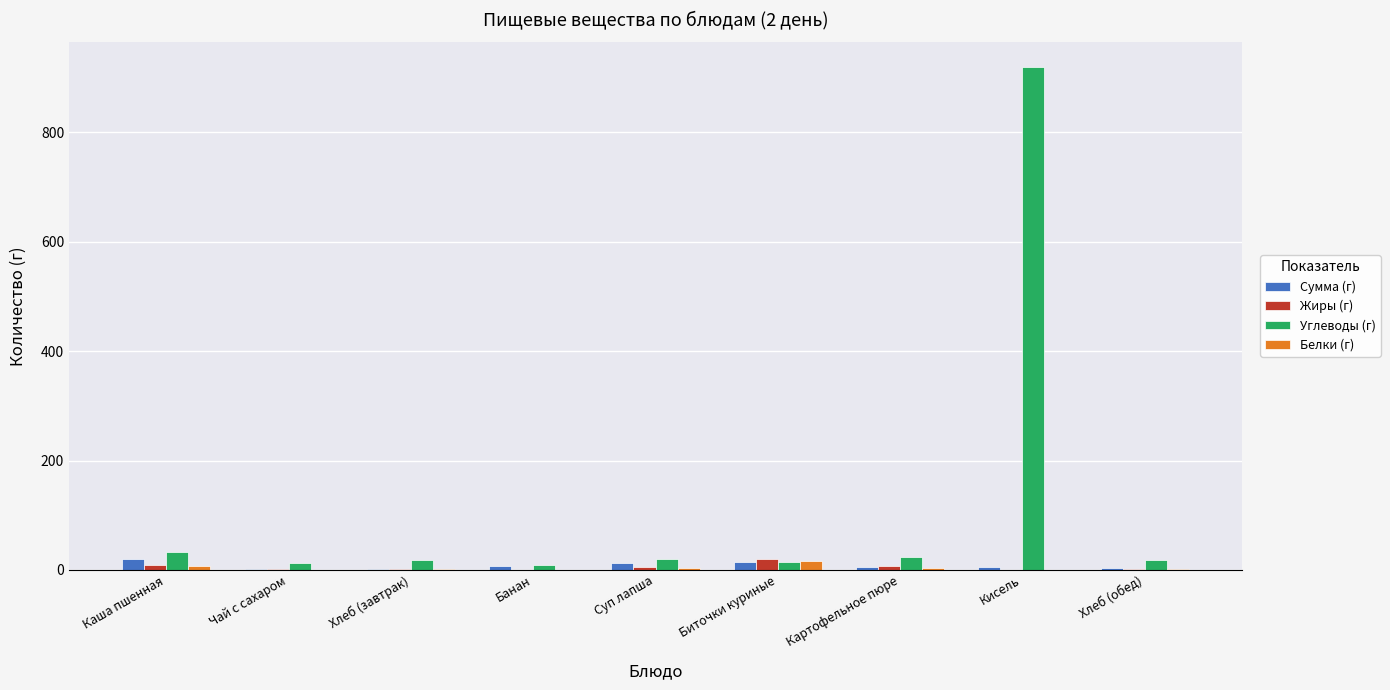

What is the maximum value shown in the chart?

920.0